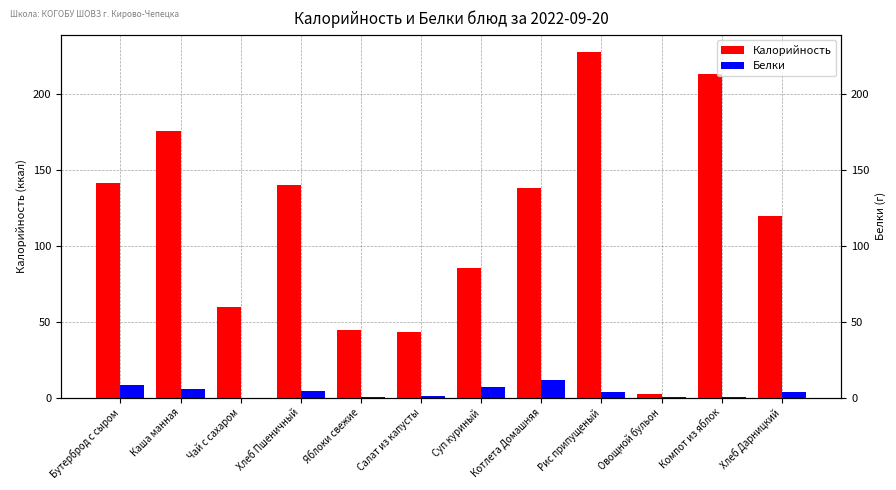

What are all the series names shown in the legend?

Калорийность, Белки